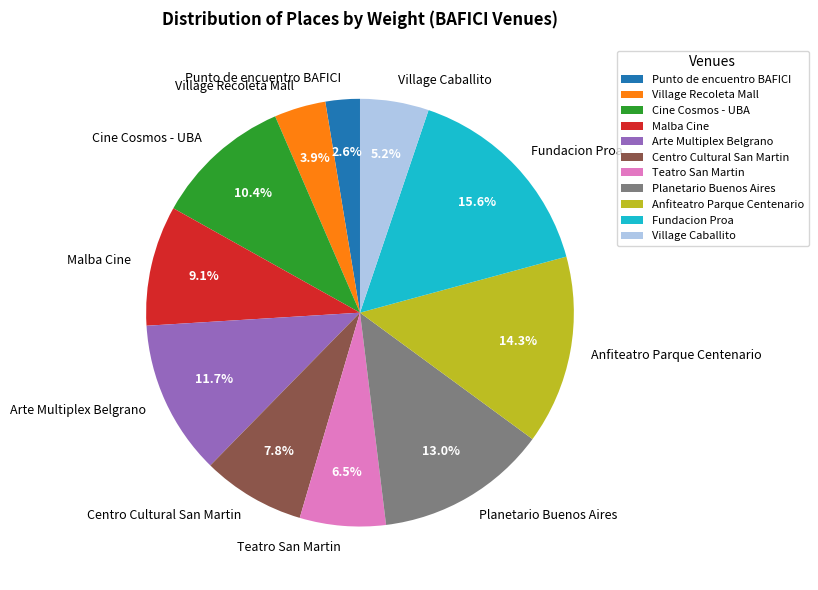

True or false: Fundacion Proa accounts for 21% of the total.

False